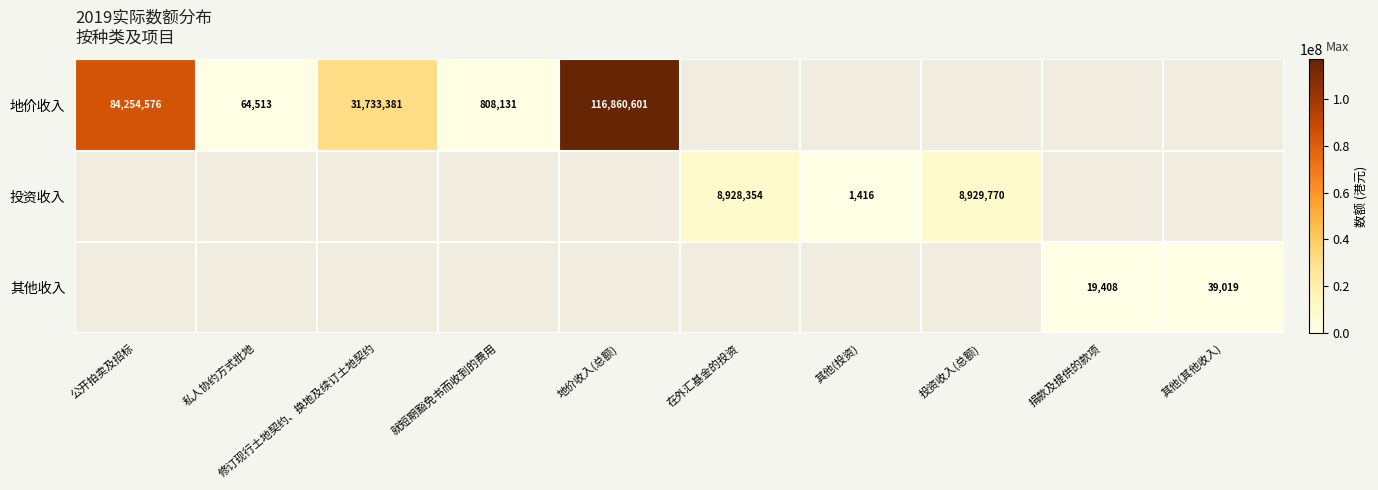

Is it true that 其他收入 equals 39019 at 其他(其他收入)?

True